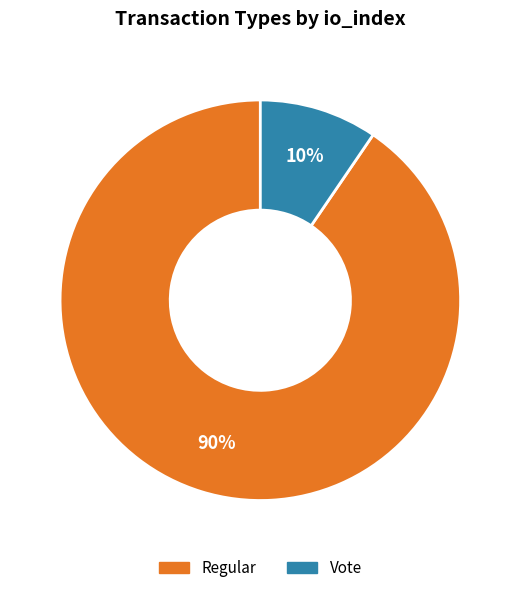

Is it true that Regular is 90% of the pie?

True